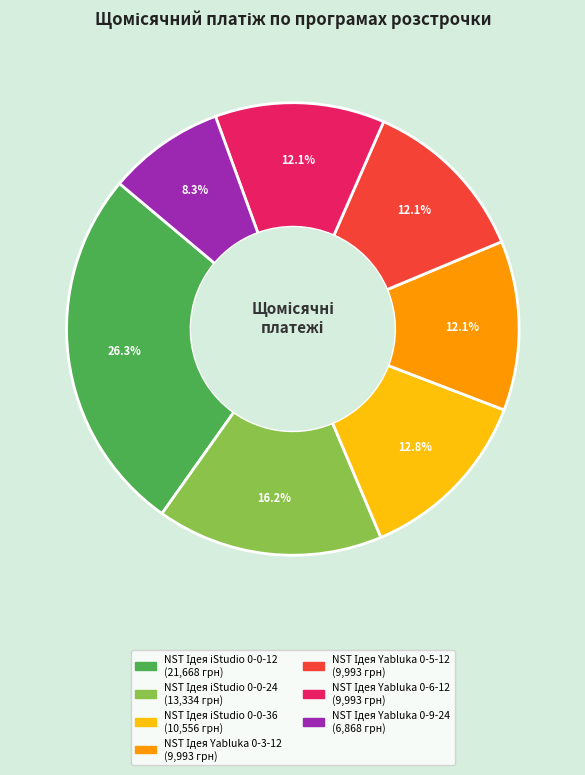

How many segments does this pie chart have?

7